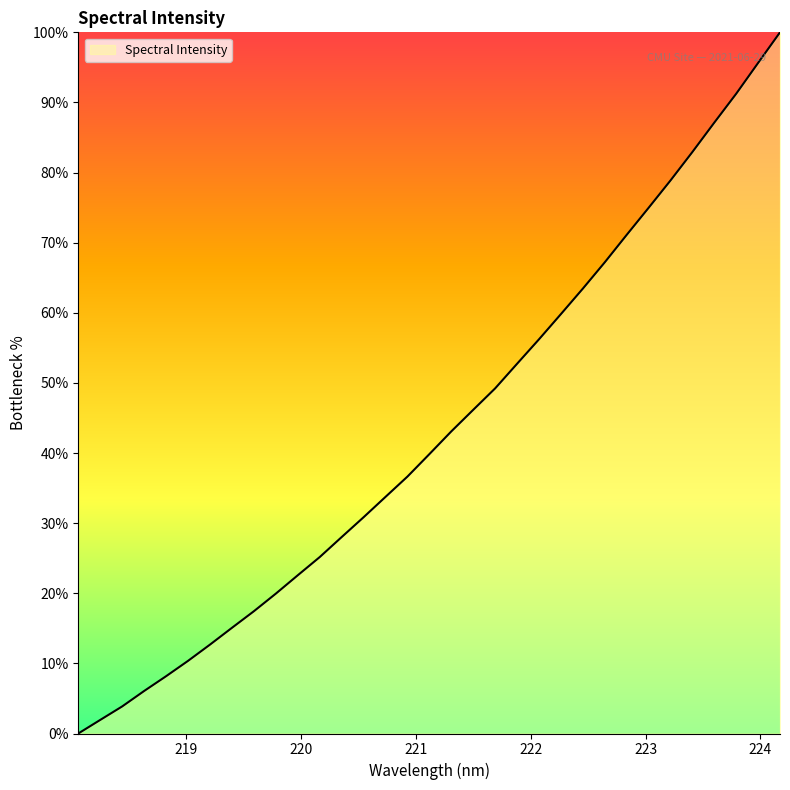

What is the difference between the maximum and minimum values?

100.0